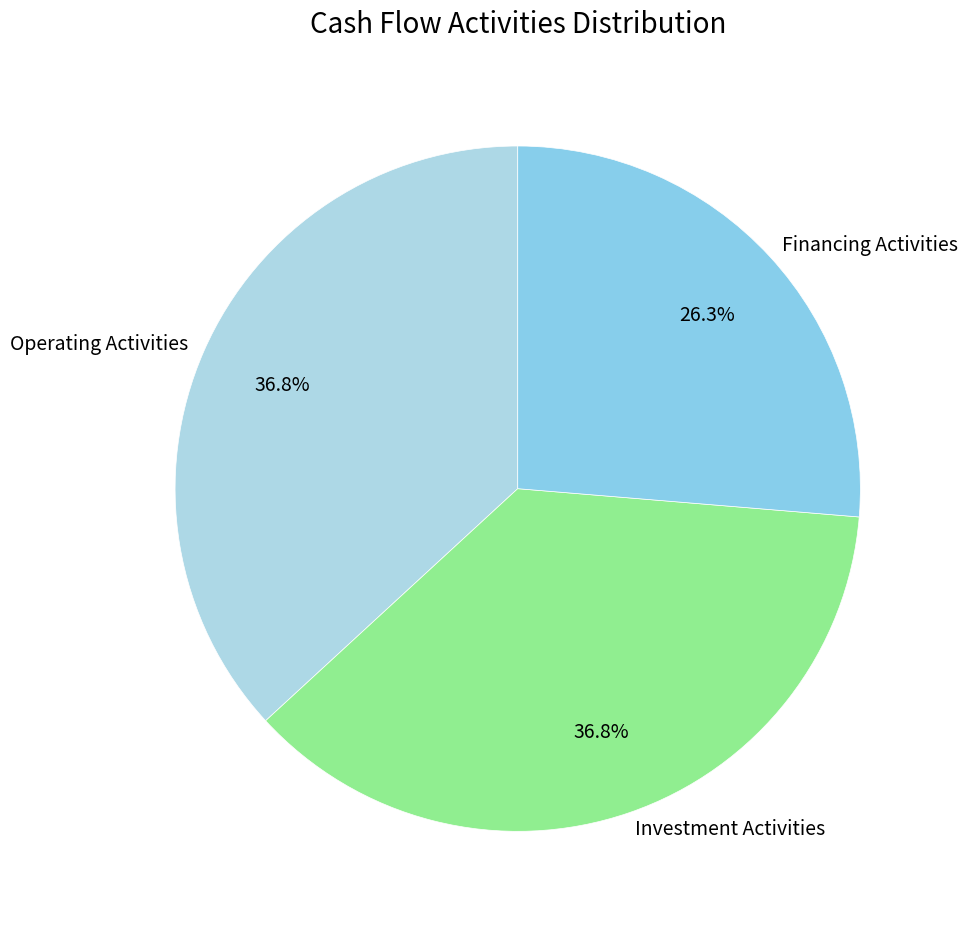

How many slices are in this pie chart?

3